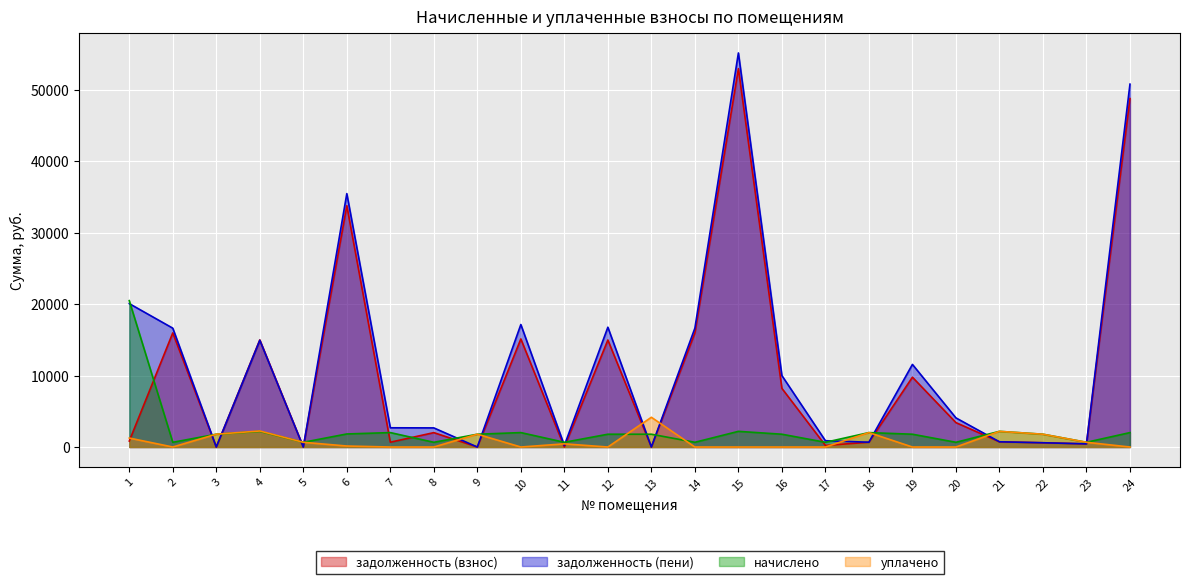

What is the sum of the задолженность (взнос) values at 15 and 12?

67895.0